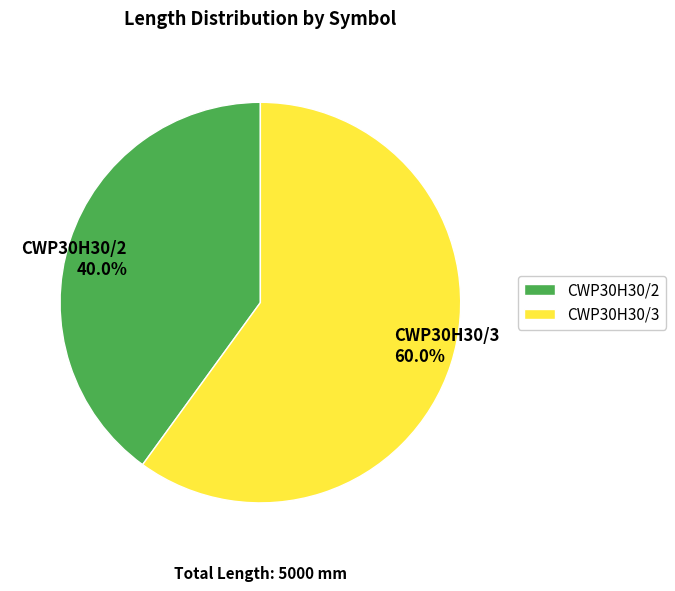

Which category has the smallest portion of the pie?

CWP30H30/2